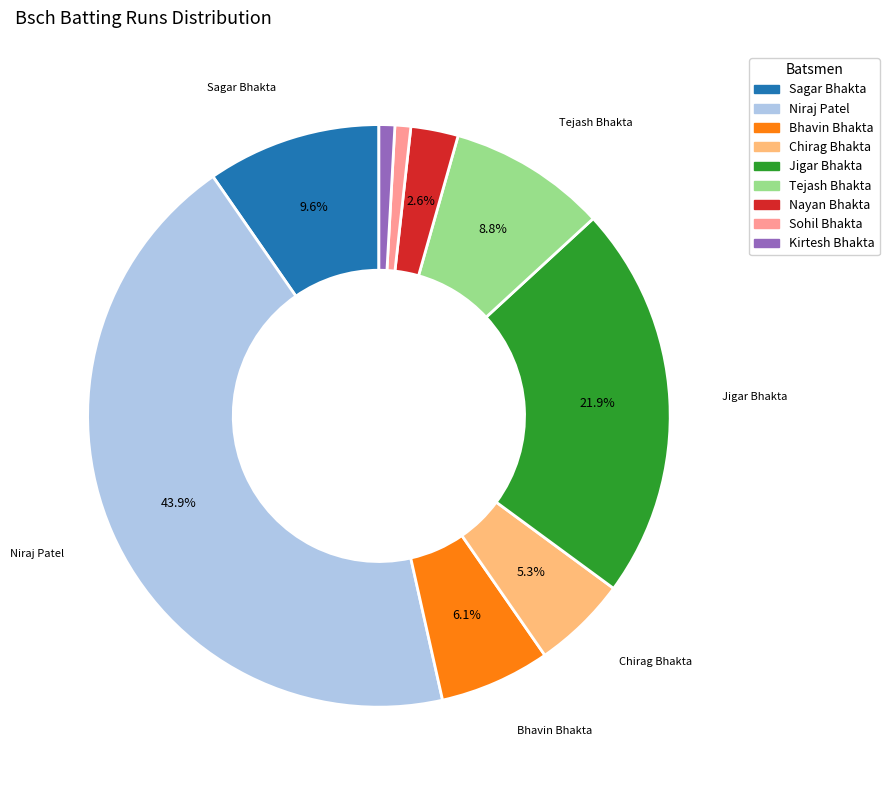

What is the ratio of the value at Sohil Bhakta to the value at Tejash Bhakta?

0.1